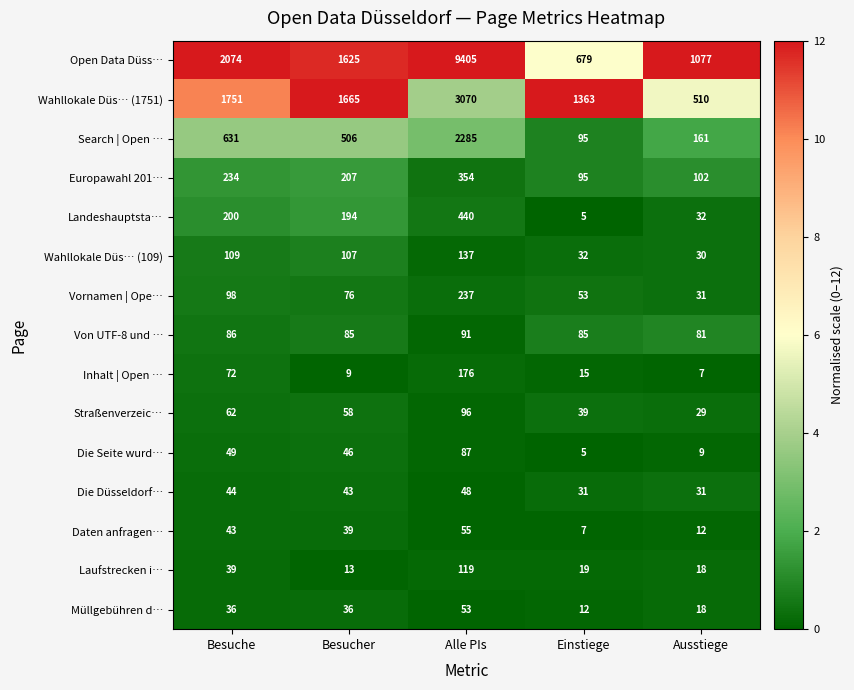

Is the value of Search | Open … at Ausstiege greater than the value of Europawahl 201… at Einstiege?

Yes